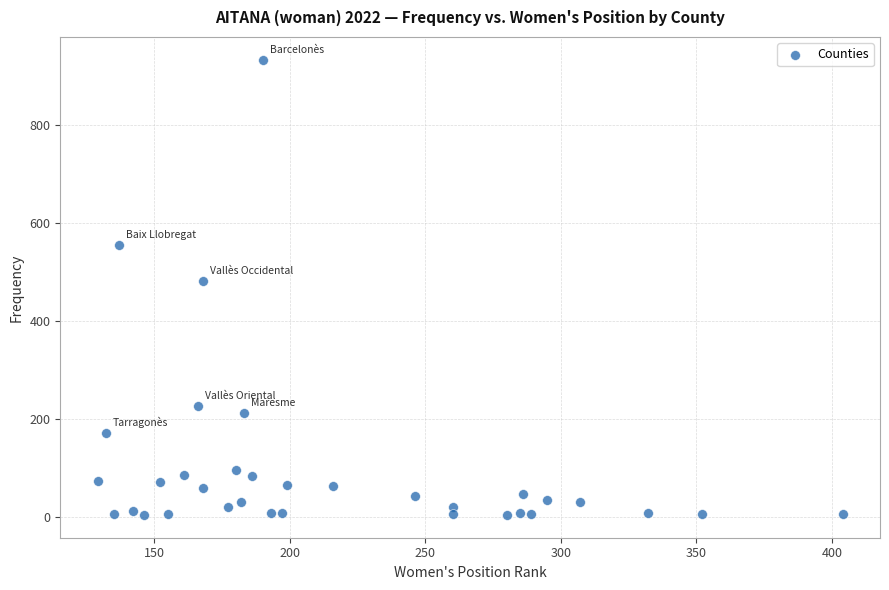

What is the range of X values (max minus min)?

275